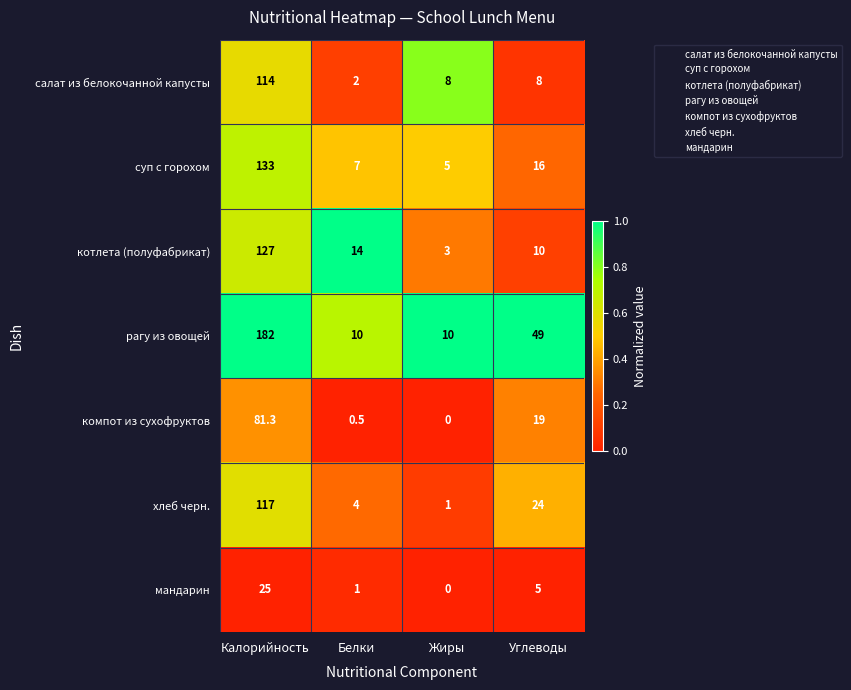

At which category is the sum across all series the highest?

Калорийность